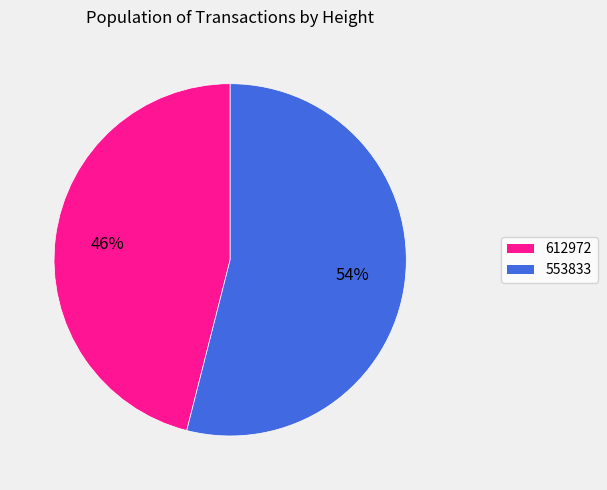

Count the number of slices in the pie.

2